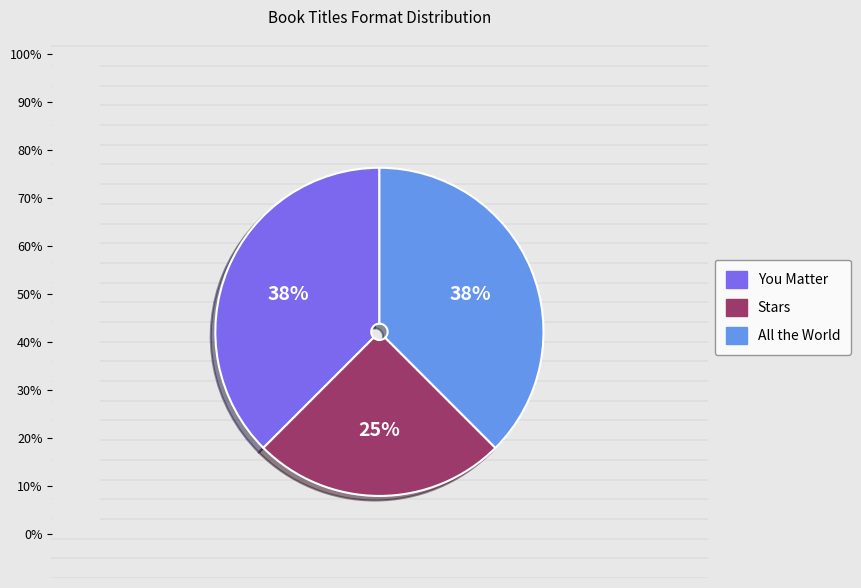

Is the sum of All the World and Stars greater than half?

Yes